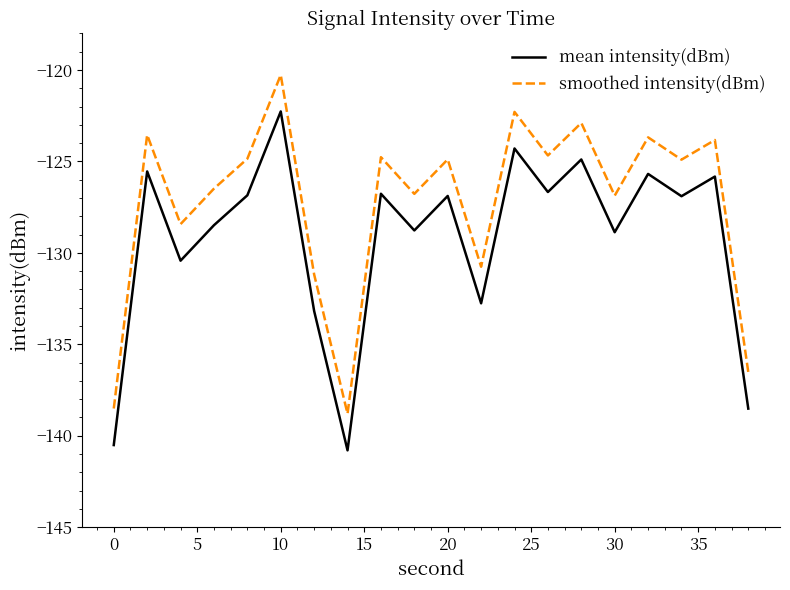

How many lines are shown in the chart?

2